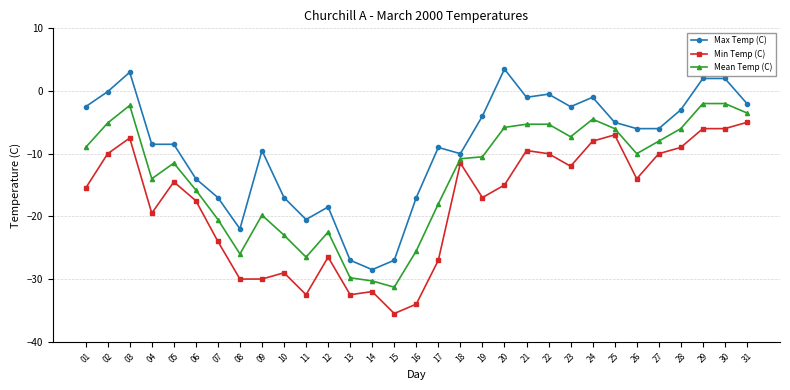

How many data points does each series have?

31